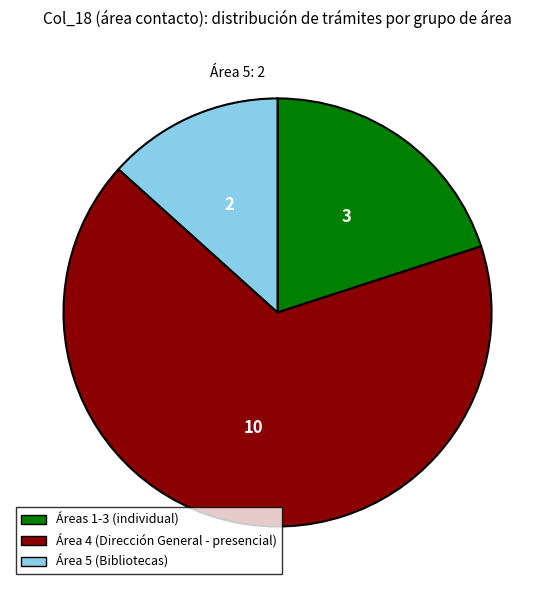

Is there a majority slice in this chart?

Yes